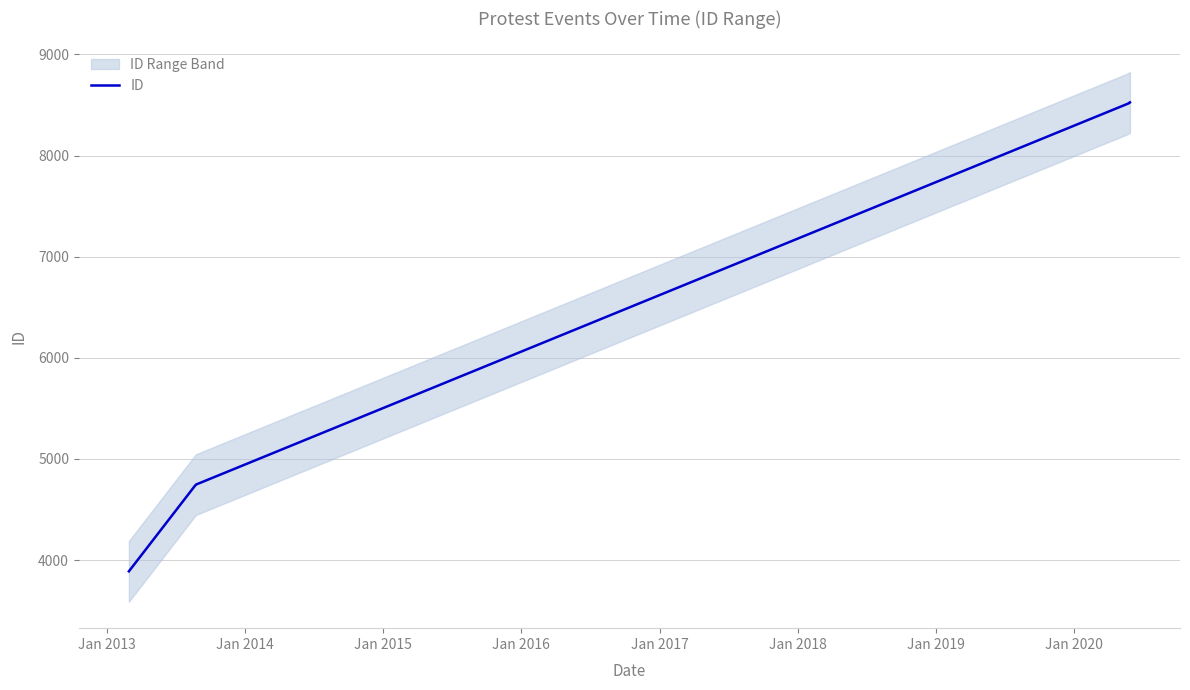

True or false: the data shows 6785 at Jan 2013.

False